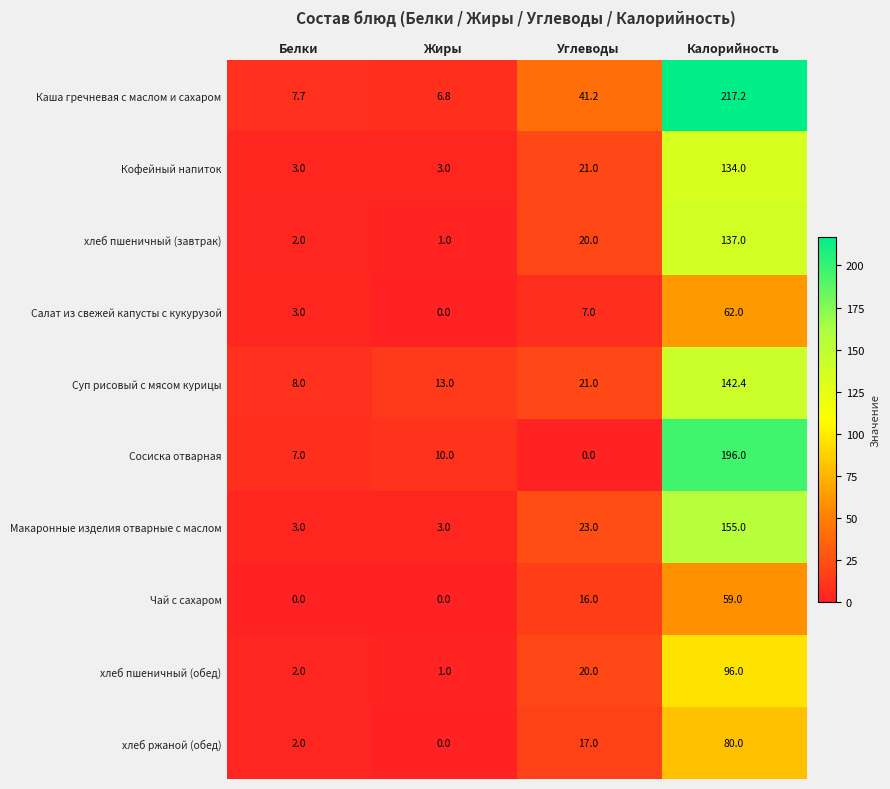

Which category has the highest value across all series?

Калорийность